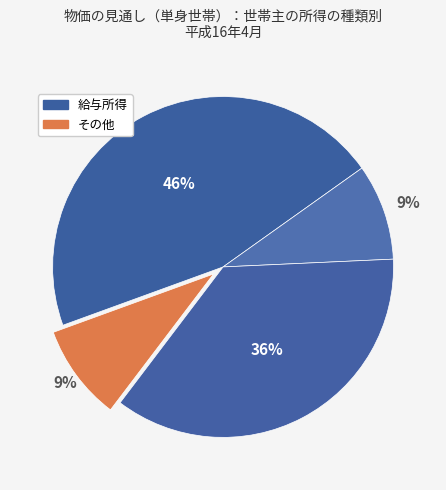

How many slices are in this pie chart?

4